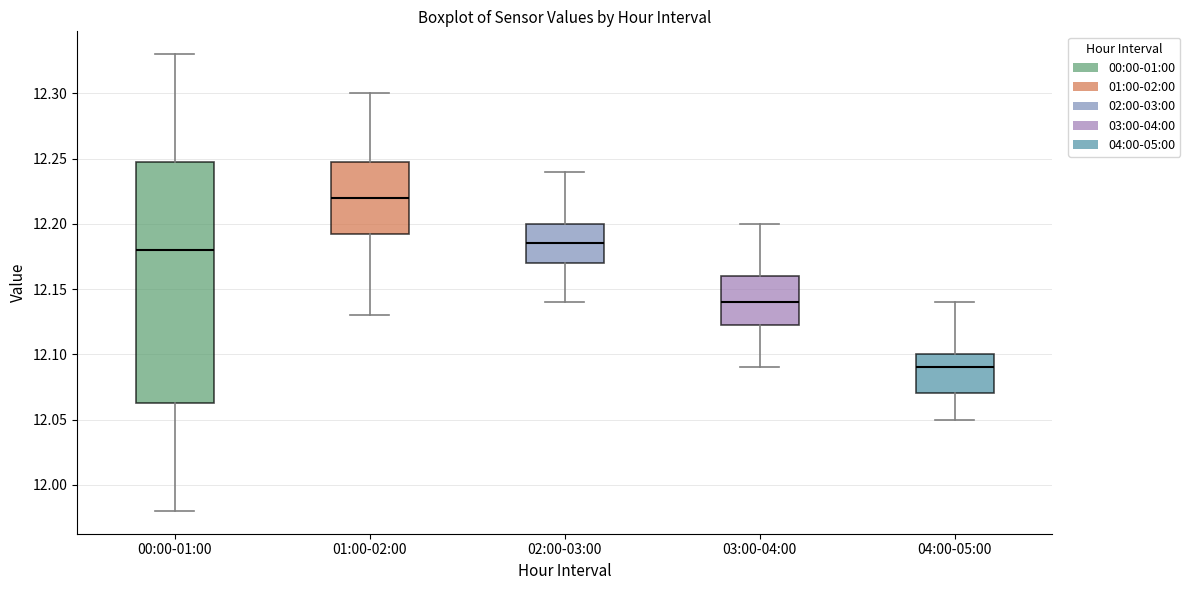

Which box has the highest median line?

01:00-02:00